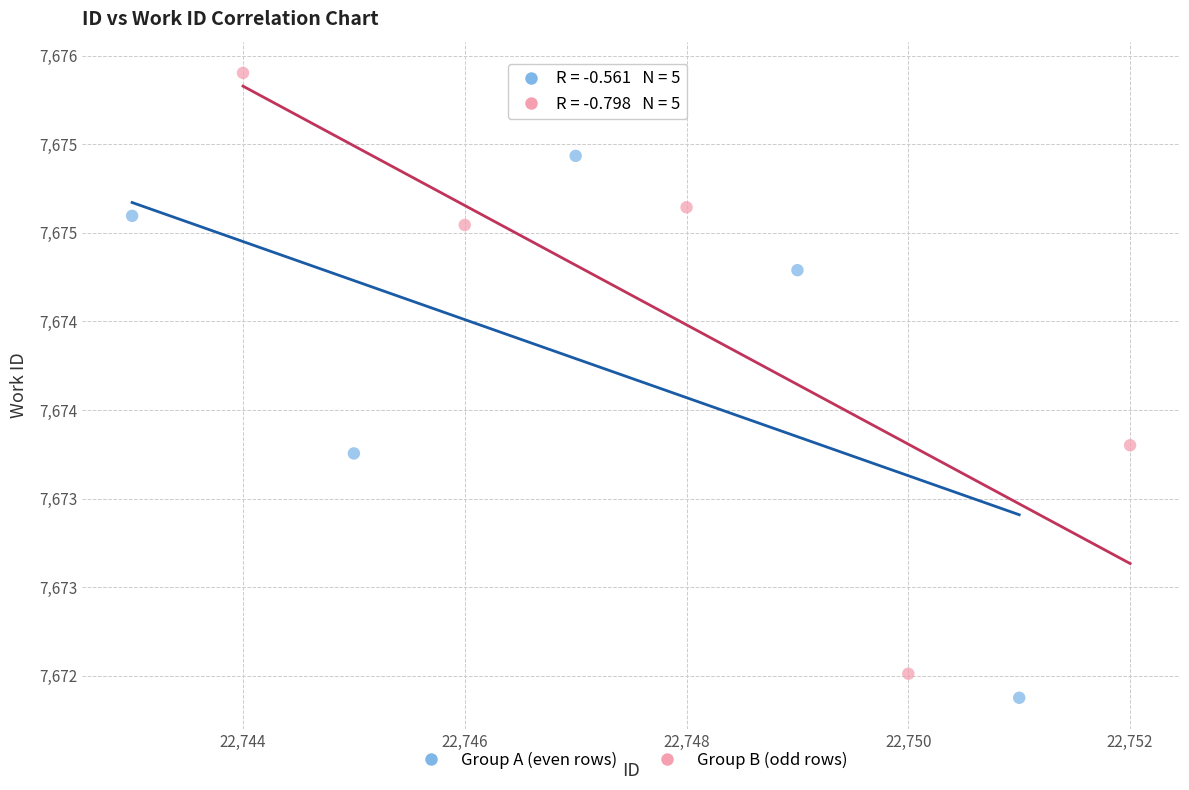

What are all the series names shown in the legend?

Group A (even rows), Group B (odd rows)